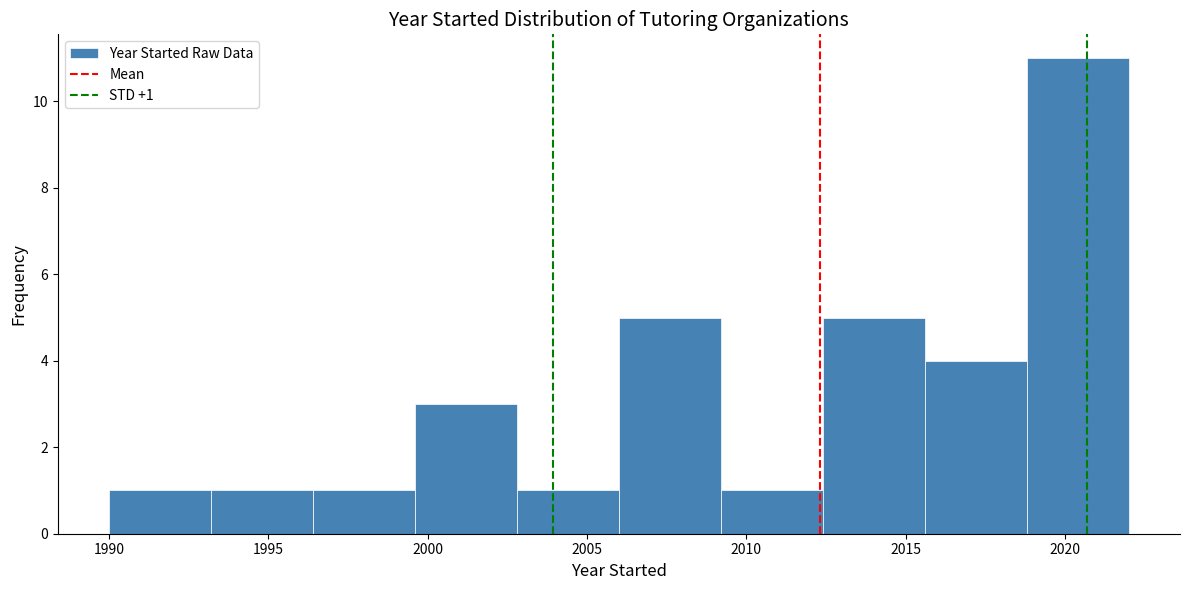

Over which range of the x-axis is the bar tallest?

2018.8 to 2022.0